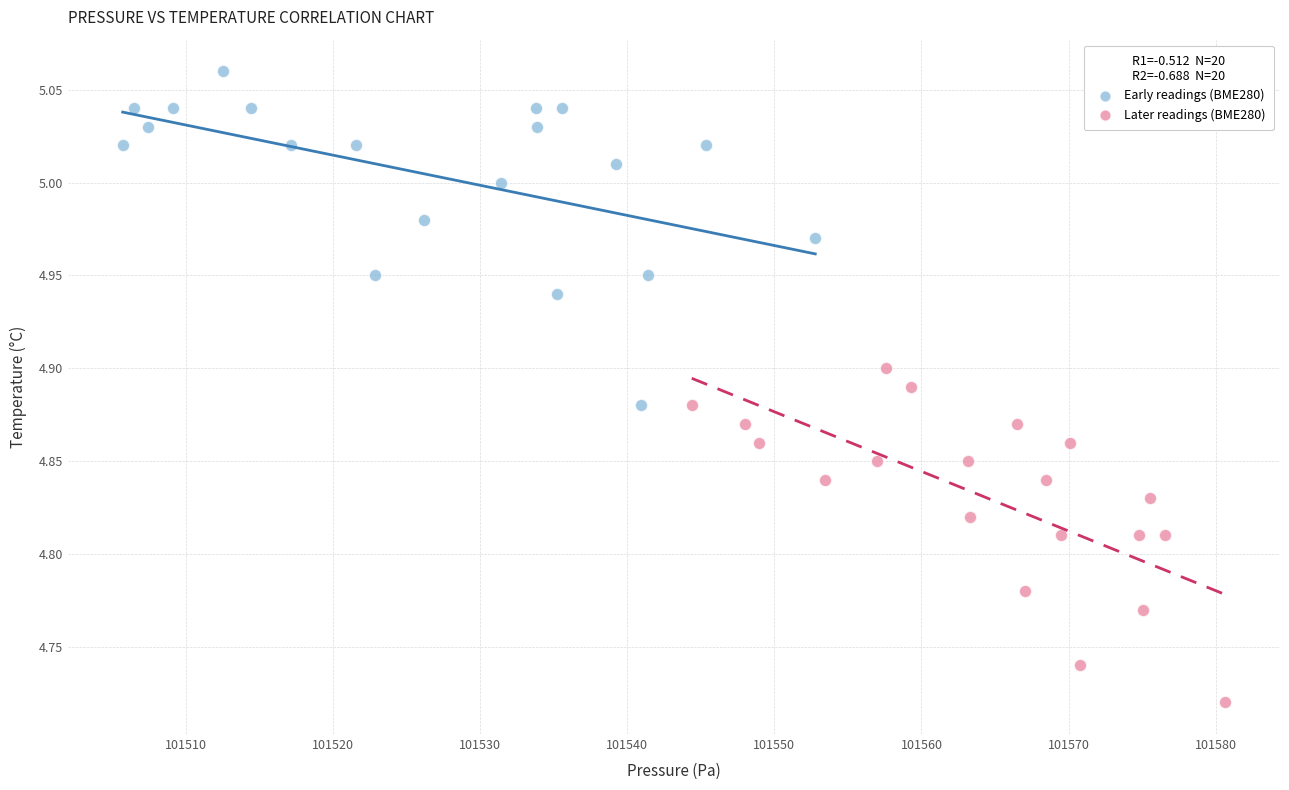

Which series contains the lowest Y value?

Later readings (BME280)